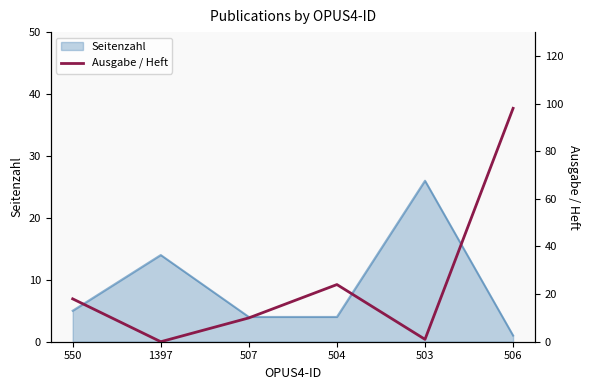

What is the label of the 4th point from the left?

504